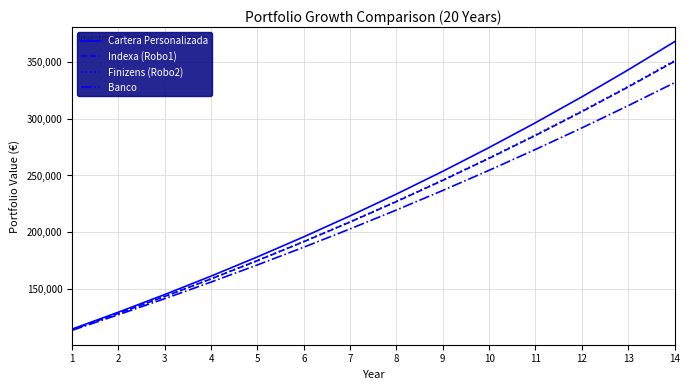

How many intersections are there between Finizens (Robo2) and Indexa (Robo1)?

1